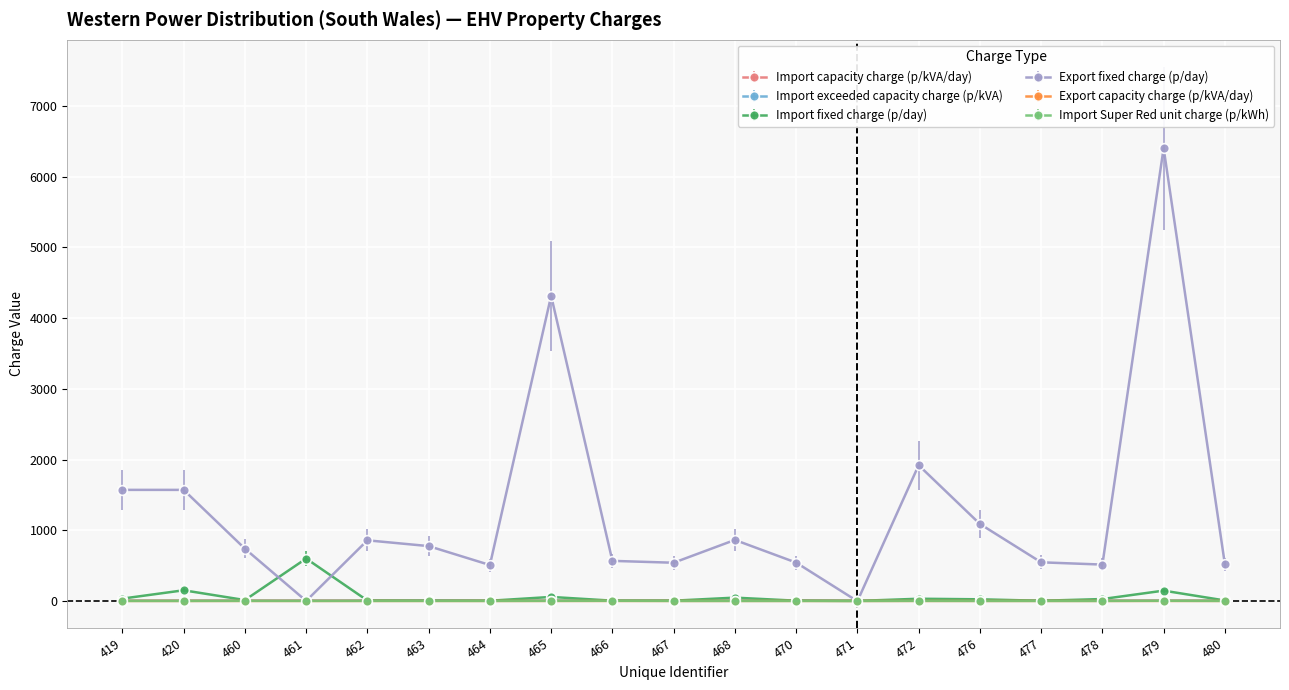

What is the total value across all series at 476?

1118.7